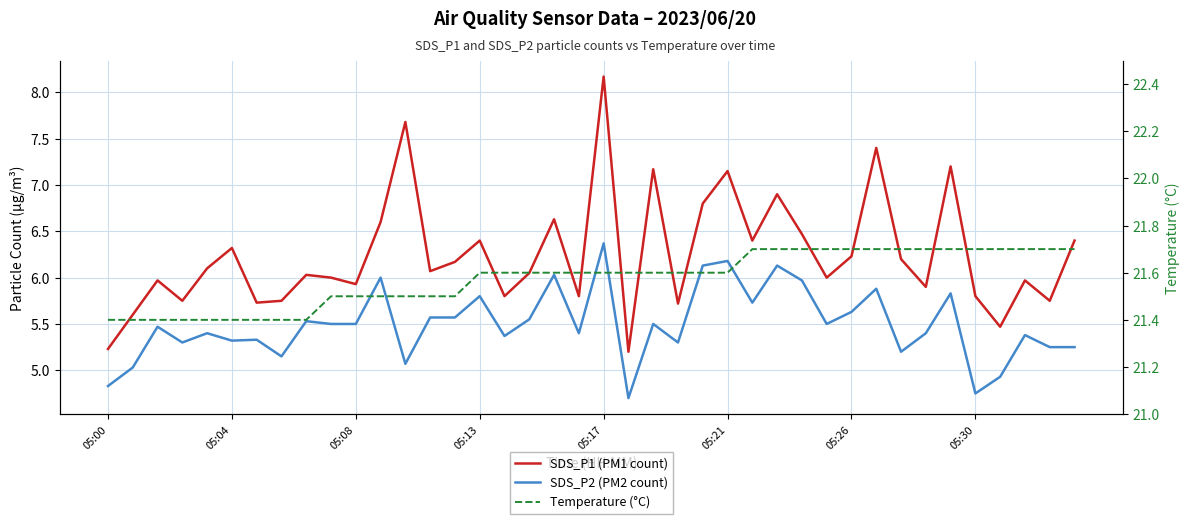

Does the chart display data point markers on the line(s)?

No